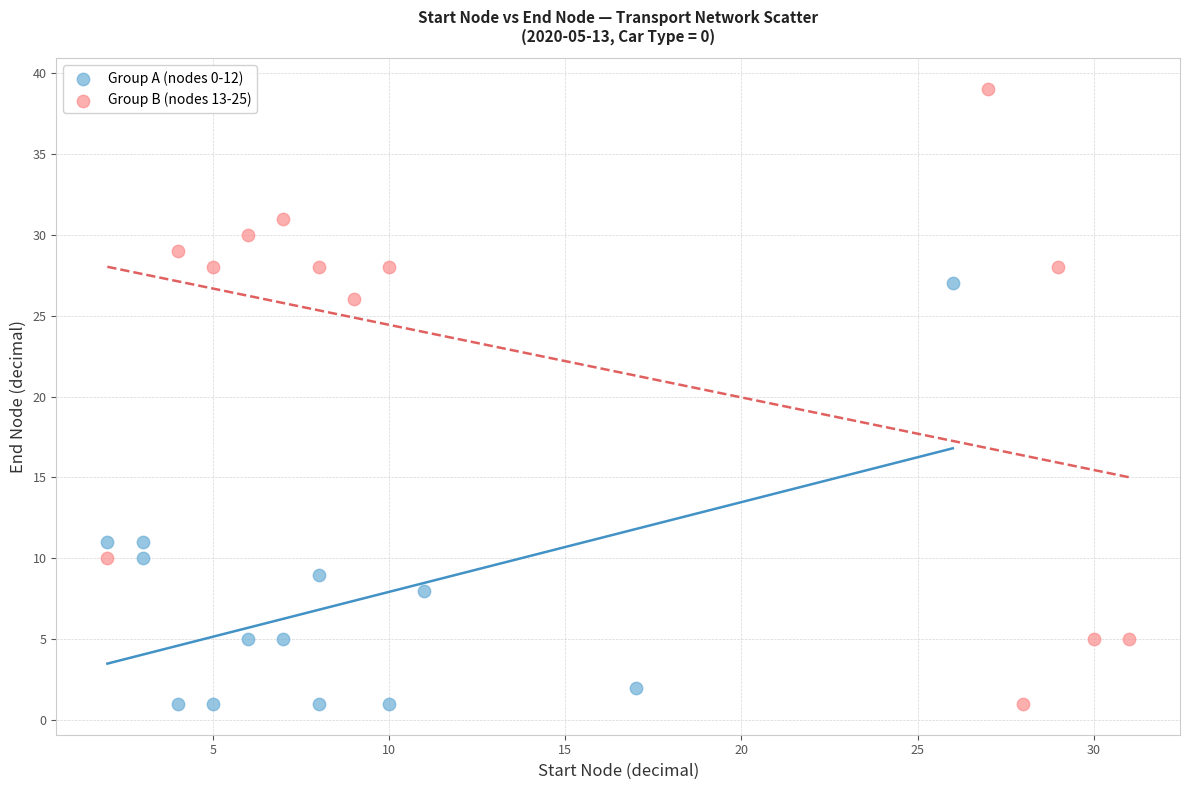

Which series has the largest Y range (max minus min)?

Group B (nodes 13-25)